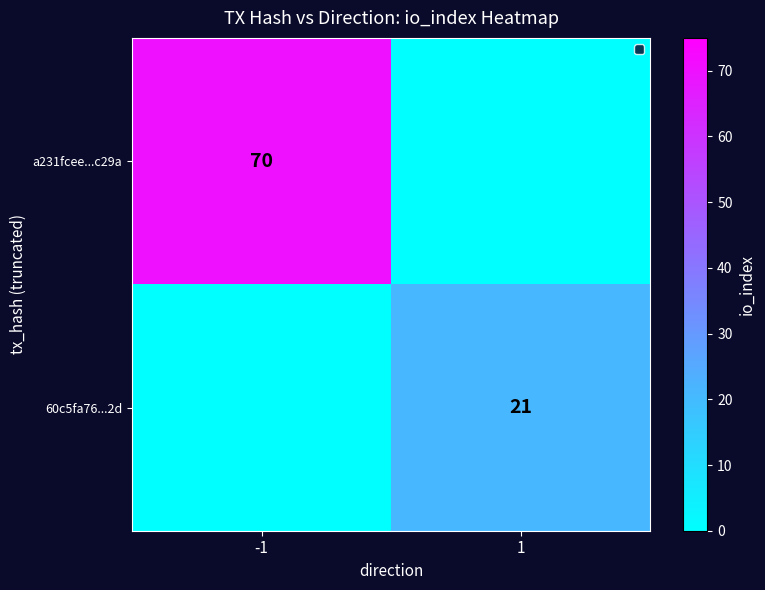

The value of 60c5fa76...2d at 1 is 21. True or false?

True